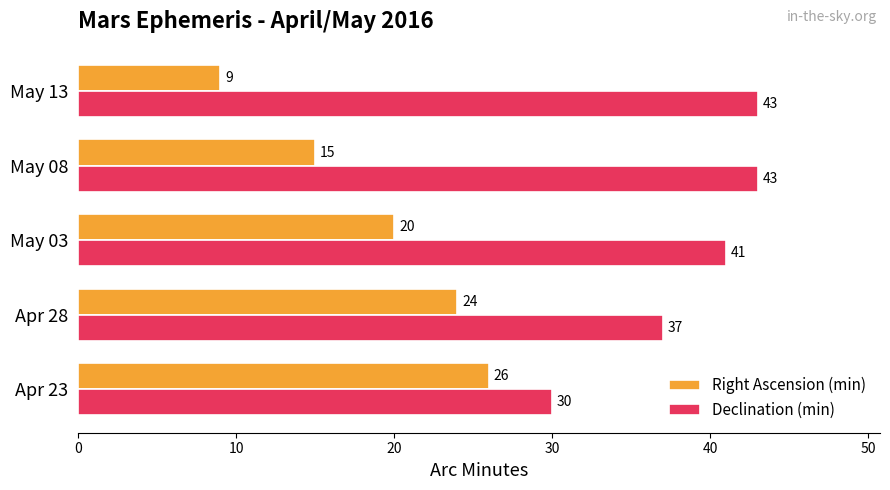

Which series has the widest spread of values?

Right Ascension (min)